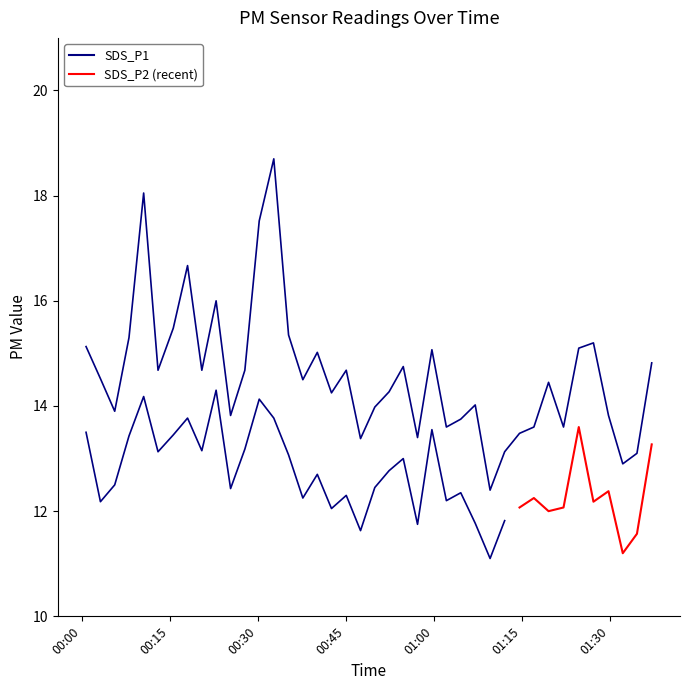

What position from the right is 2022/08/16 00:54:46?

18